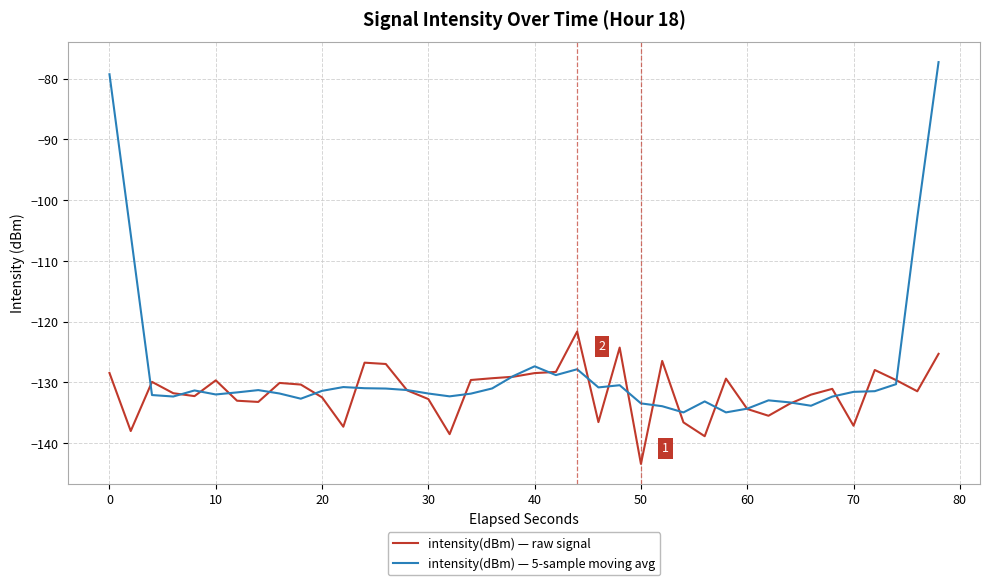

What is the highest value of the intensity(dBm) — raw signal series?

-121.6